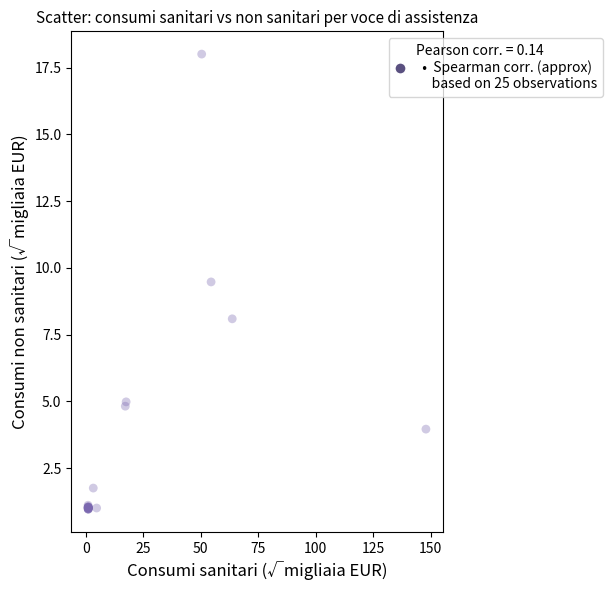

What Y value in the scatter plot is closest to 9?

9.5